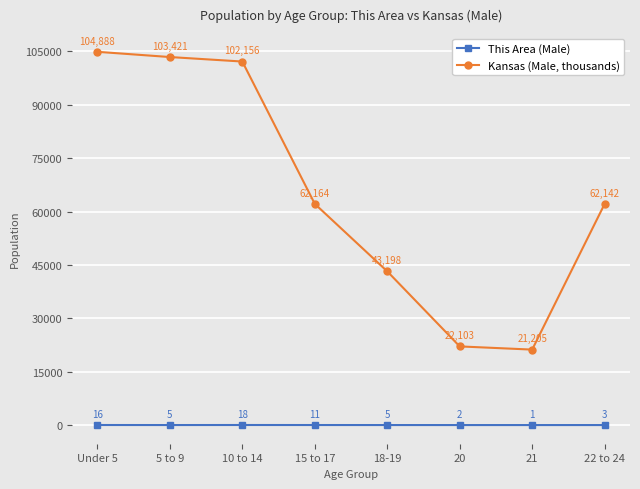

True or false: This Area (Male) and Kansas (Male, thousands) cross at least once.

False